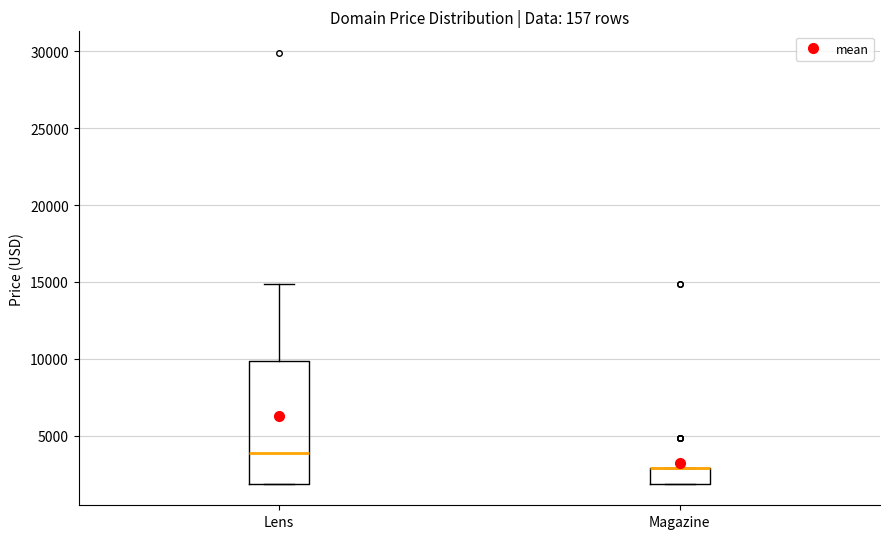

Where is the upper edge of the box for Magazine on the y-axis? The values are not printed on the chart, so give them approximately, as read against the axis.

3000